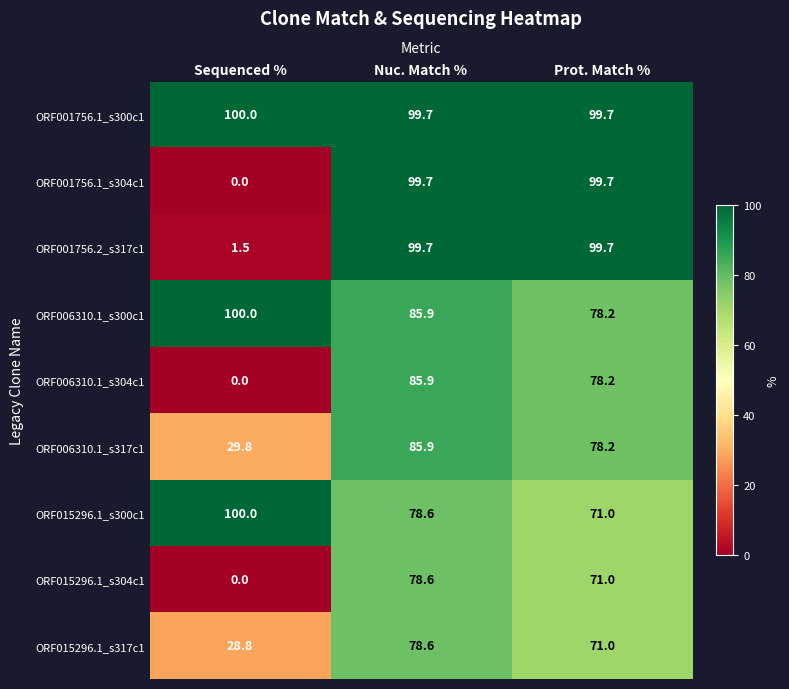

Which series has the largest range (max minus min)?

ORF001756.1_s304c1